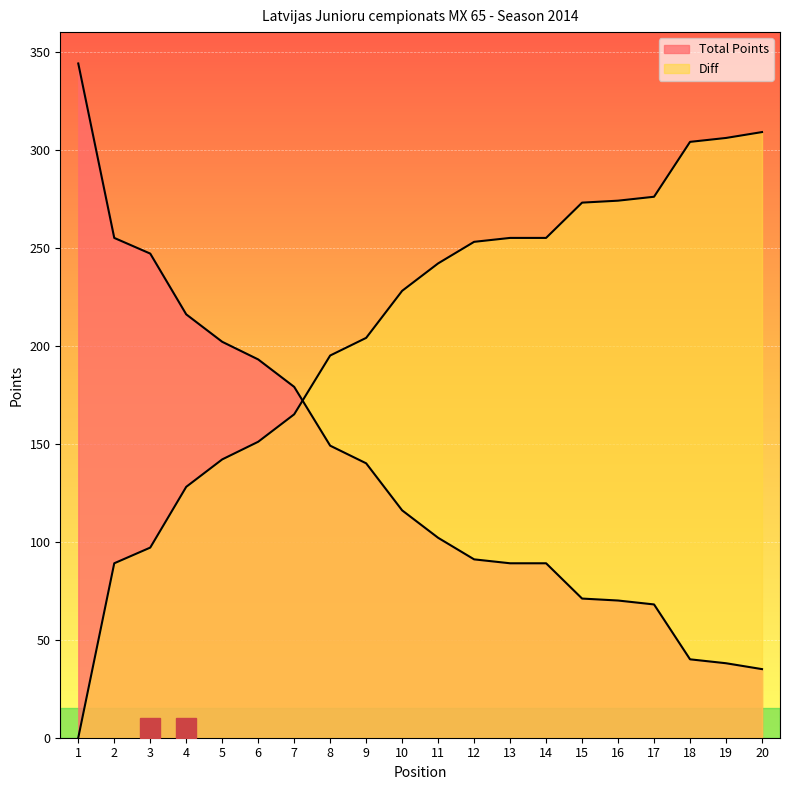

What is the maximum value for Diff?

309